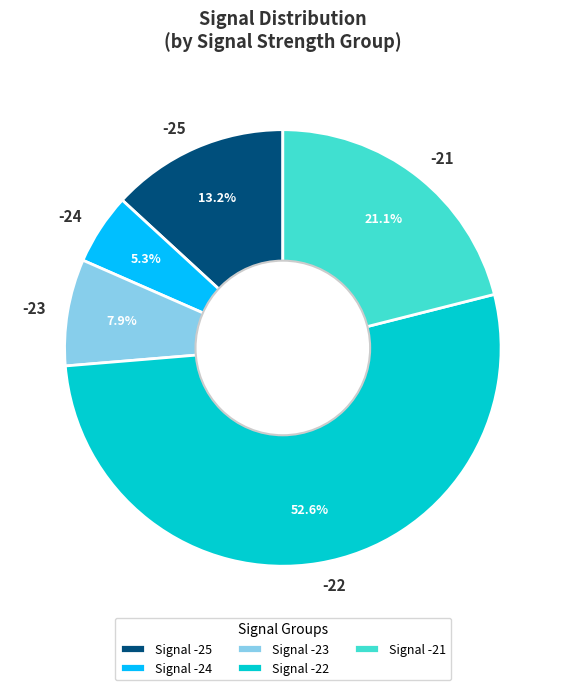

To the nearest percent, what is the average slice percentage?

20%